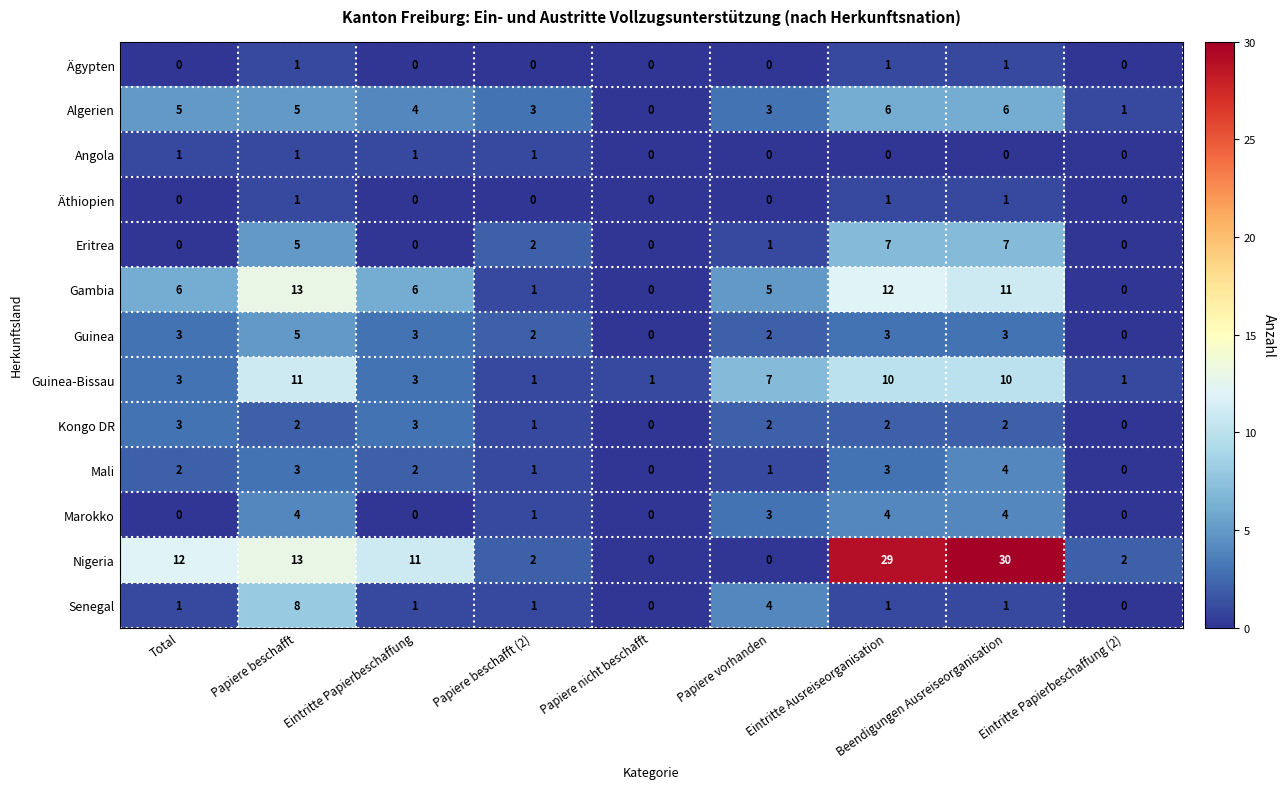

What is the difference between the highest and lowest values at Papiere beschafft (2)?

3